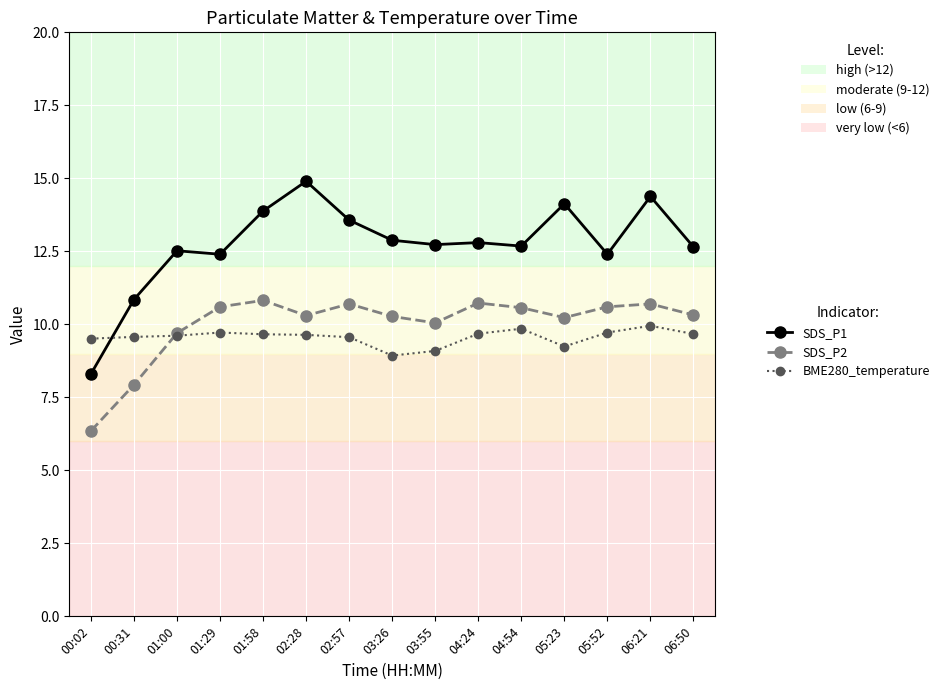

What is the approximate value of SDS_P2 at 05:23?

10.2